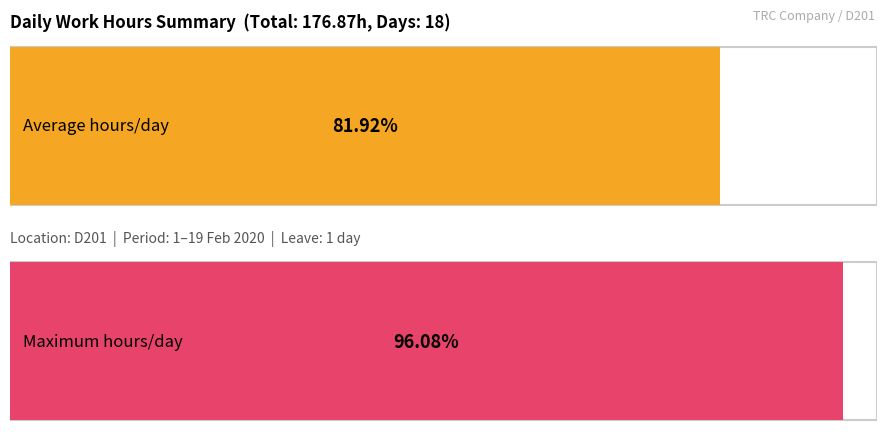

Does the chart contain any negative values?

No